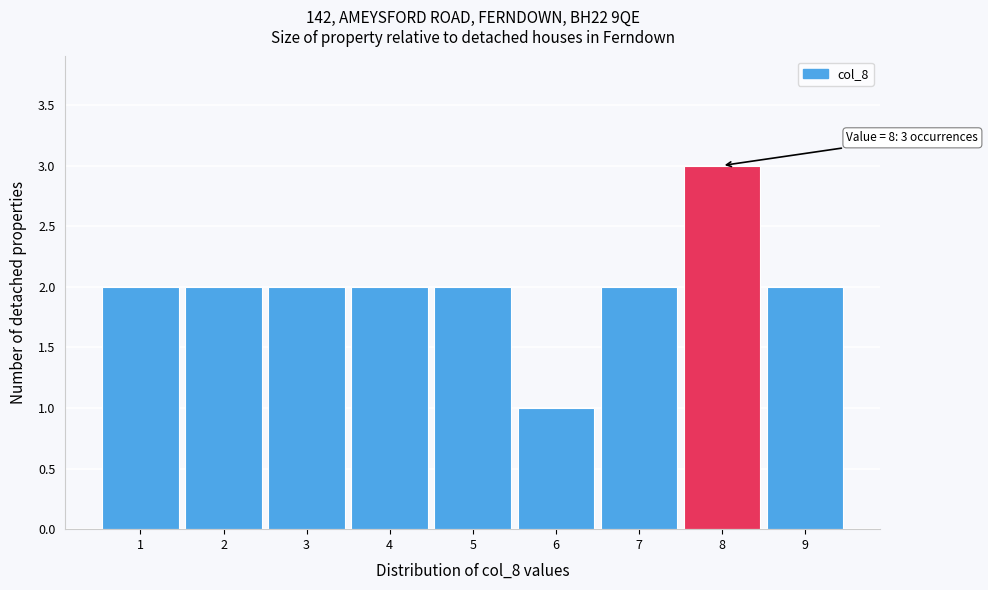

Which range on the x-axis has the tallest bar?

7.5 to 8.5